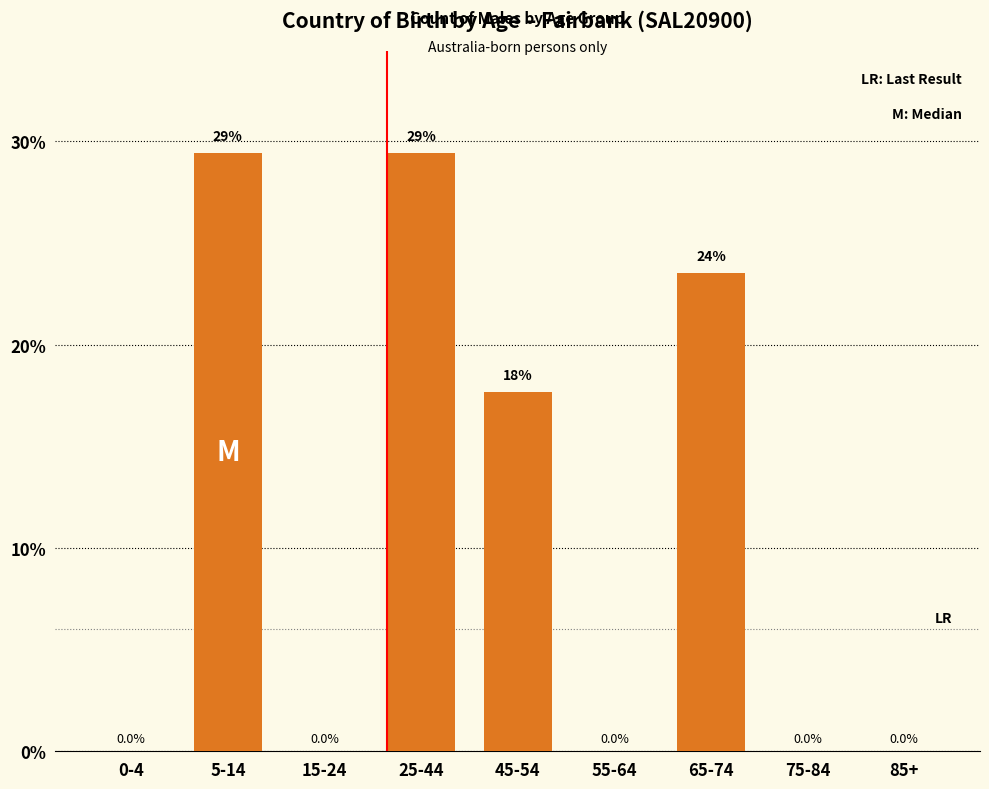

Reading right to left, what are all the values shown in this chart?

85+=0.0	75-84=0.0	65-74=23.5	55-64=0.0	45-54=17.6	25-44=29.4	15-24=0.0	5-14=29.4	0-4=0.0